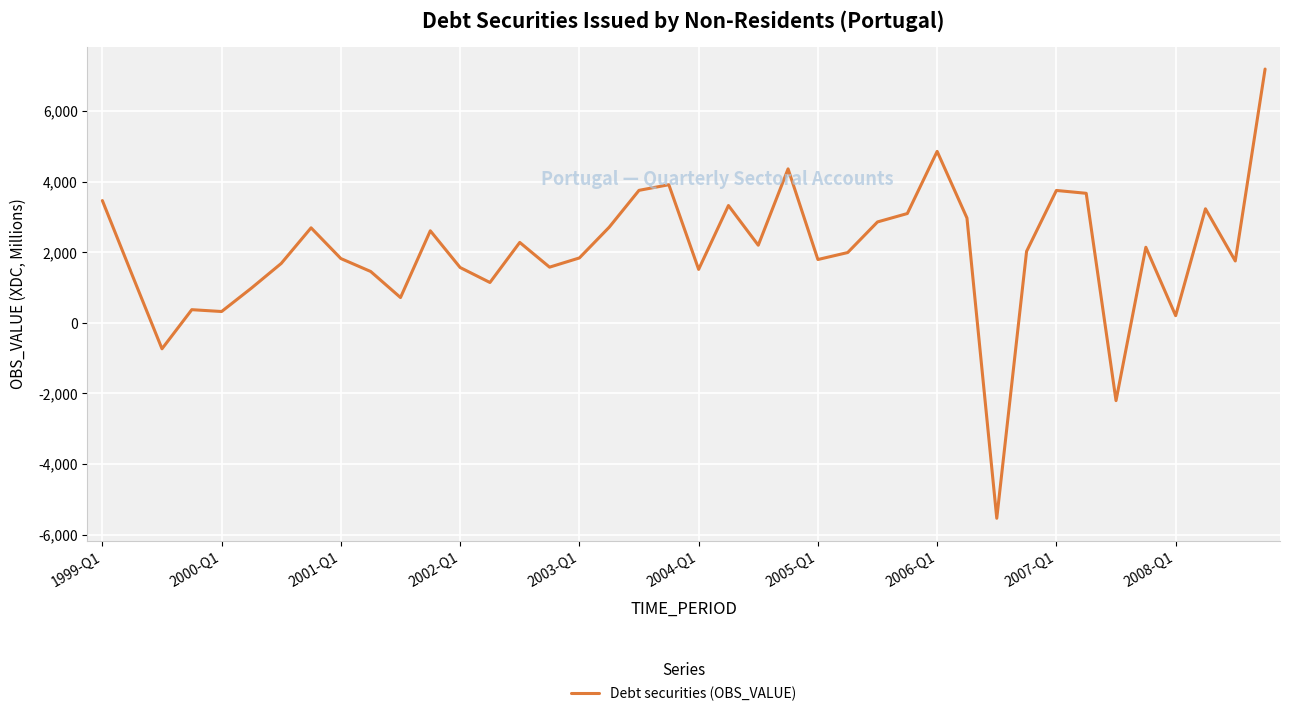

What is the difference between the maximum and minimum values?

12721.6